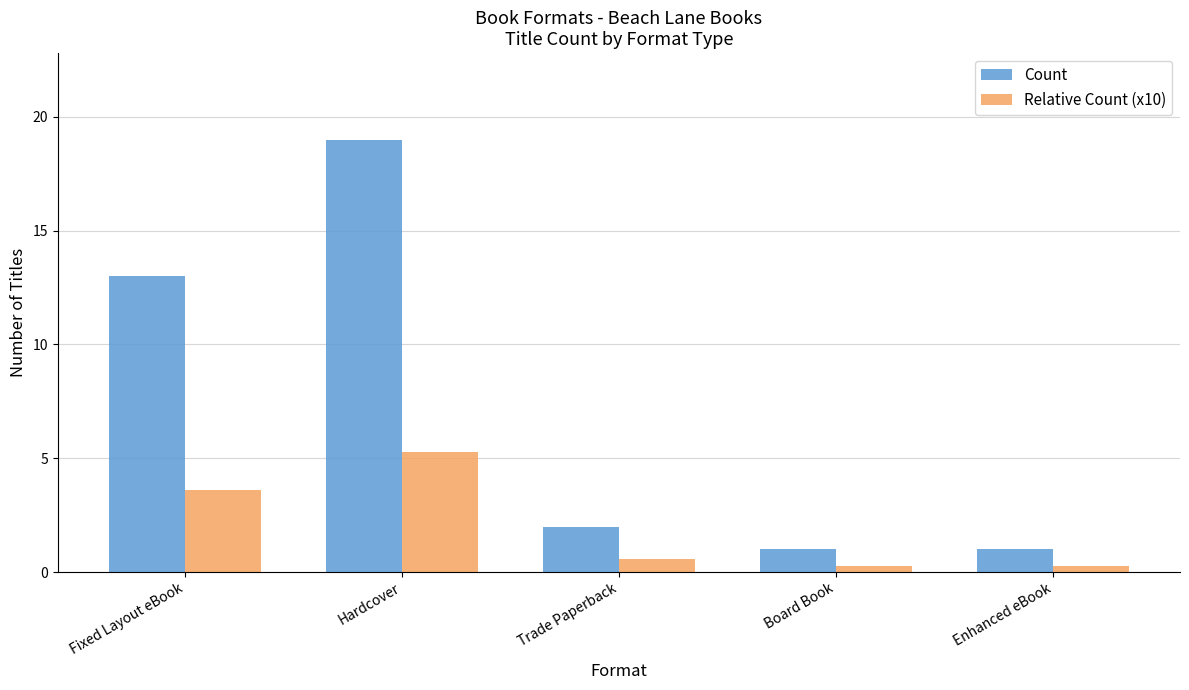

What position from the left is Fixed Layout eBook?

1